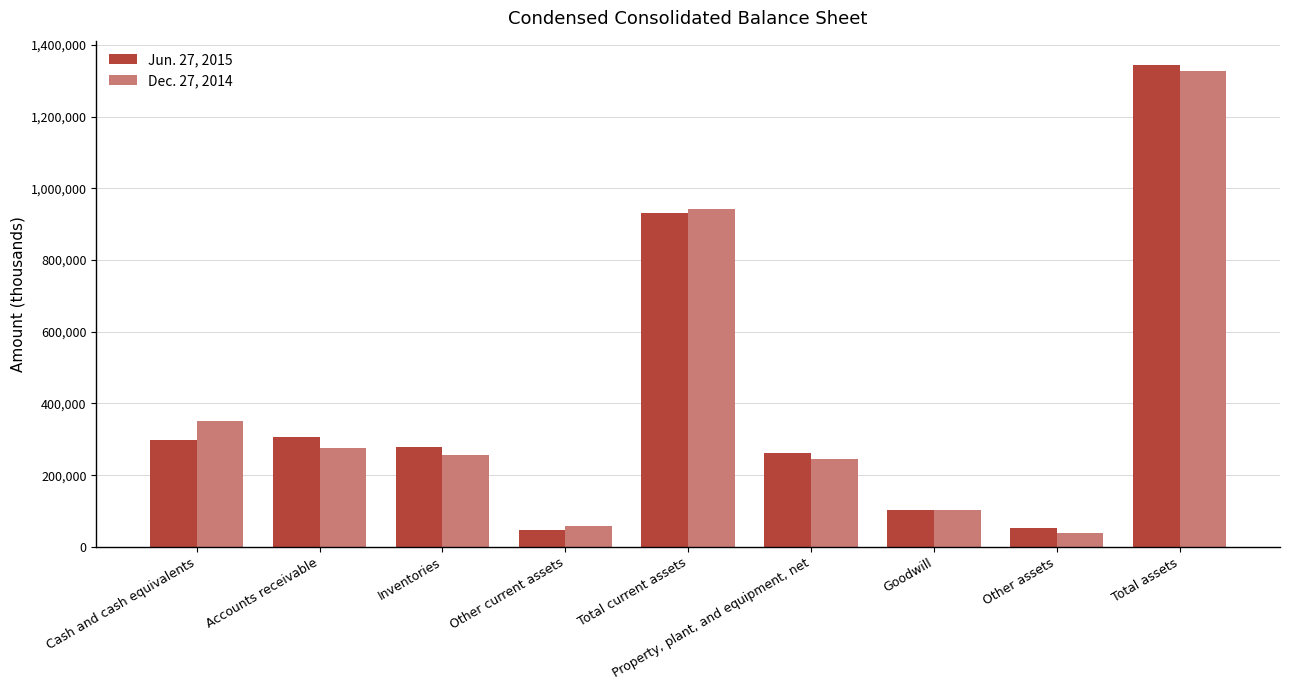

Where does the Jun. 27, 2015 series first go above 278937?

Cash and cash equivalents